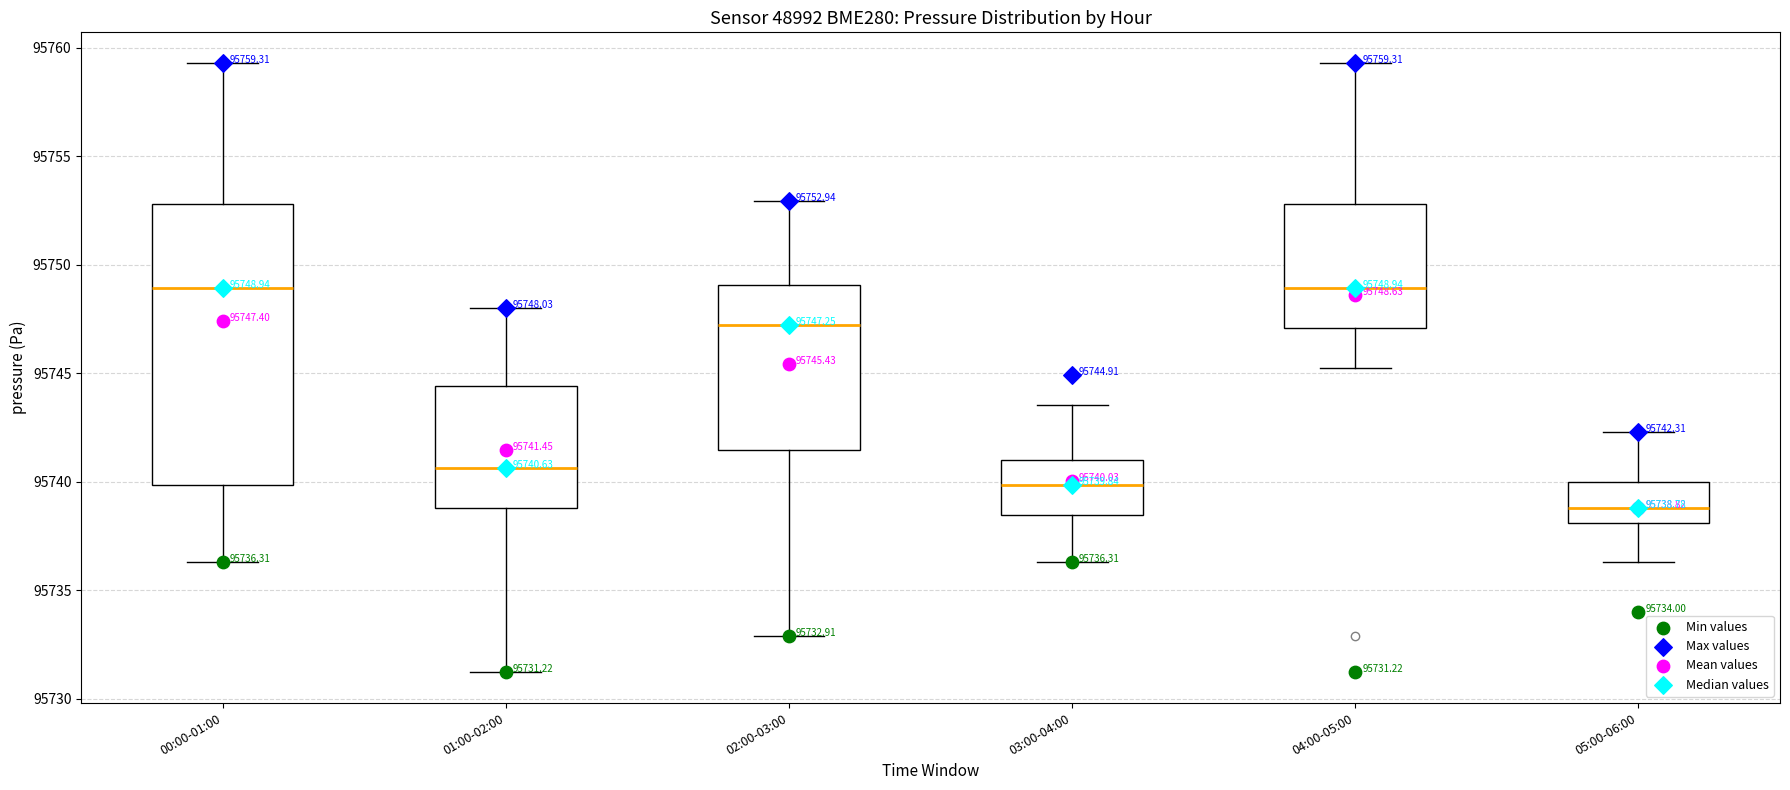

Comparing the boxes themselves (not the whiskers), which one is the tallest?

00:00-01:00